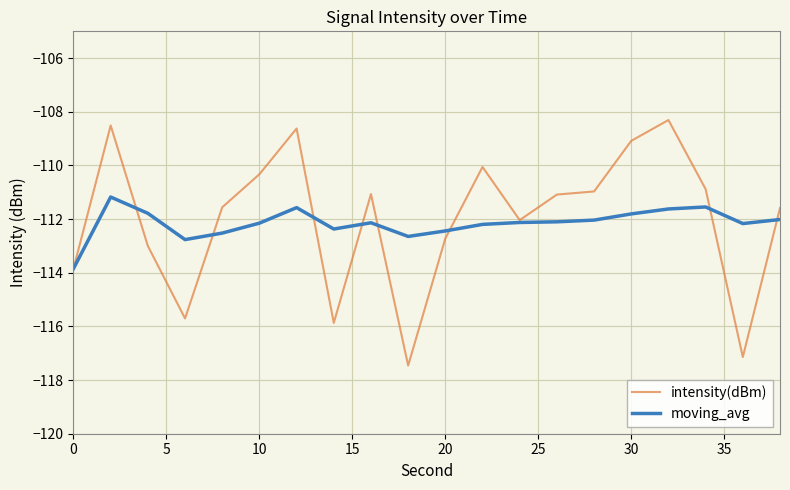

Which series has the widest spread of values?

intensity(dBm)